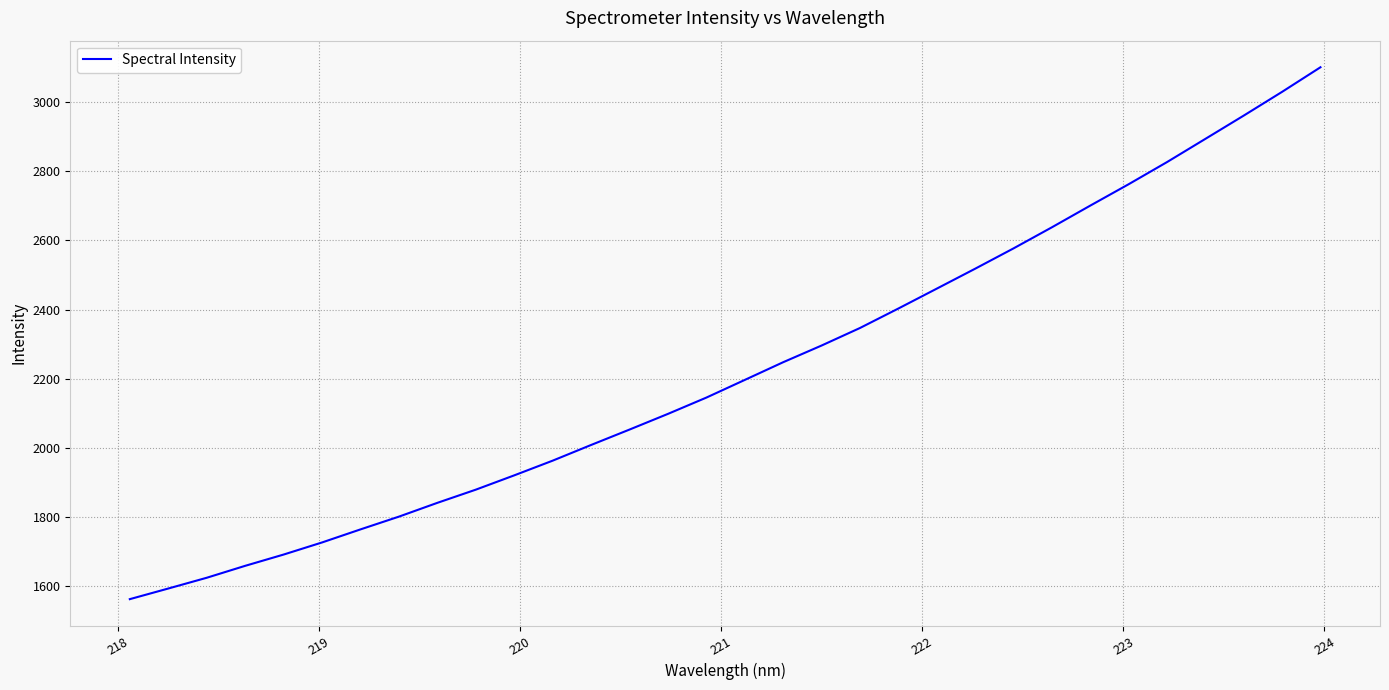

What is the sum of all values?

71277.8